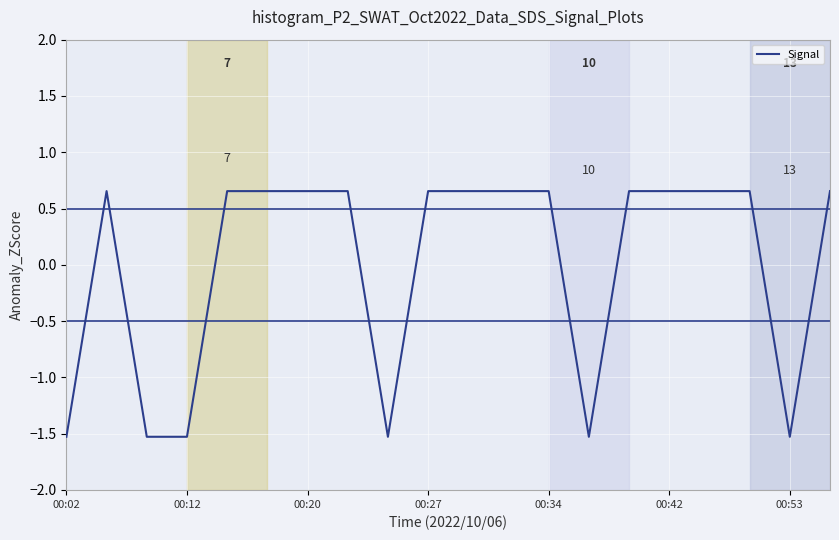

How many lines are shown in the chart?

1